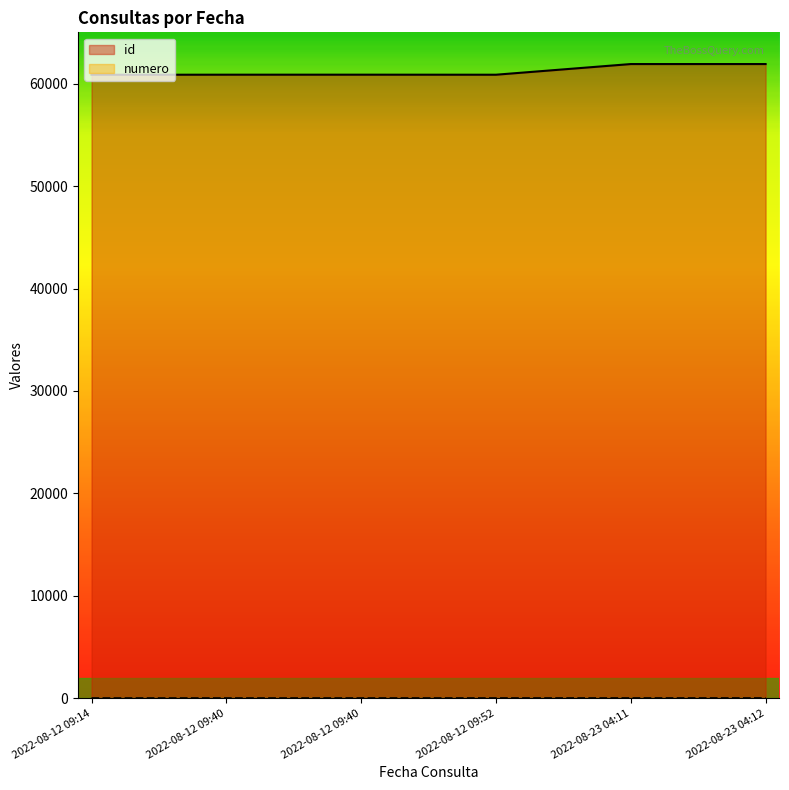

What is the difference between the maximum and minimum values in the id series?

1047